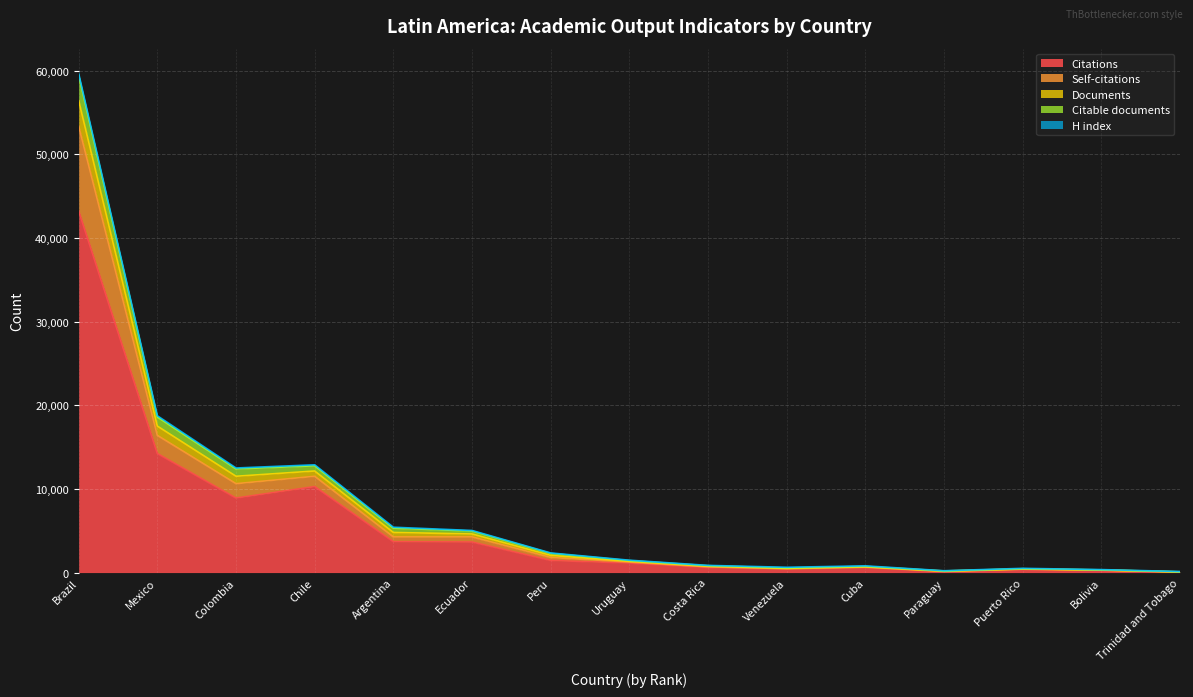

What is the difference between the Citations values at Argentina and Paraguay?

3588